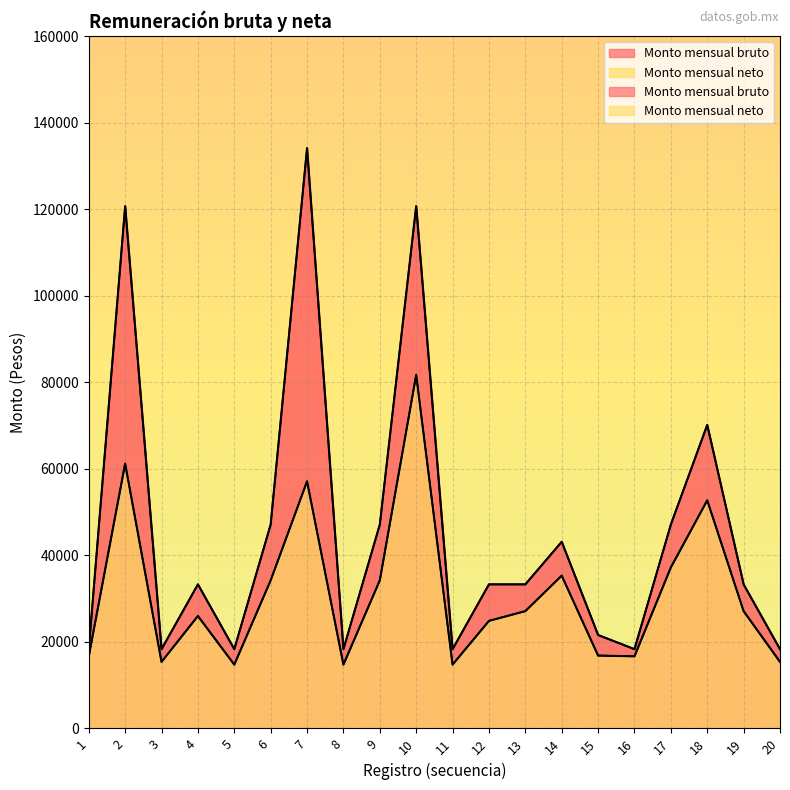

What is the value of the Monto mensual bruto point at the 12th from the left?

33287.7